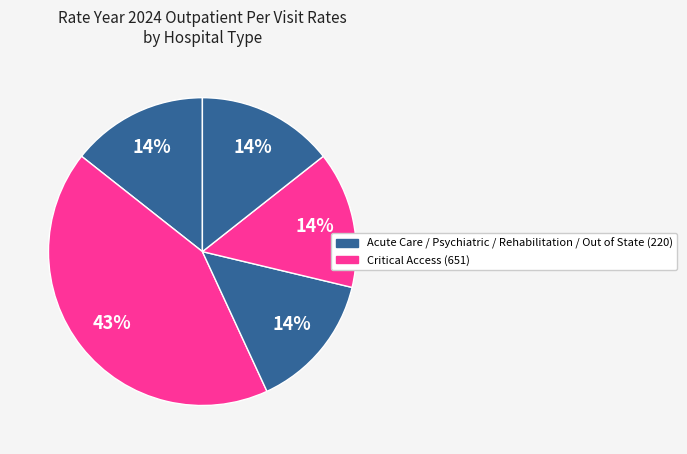

How many slices are in this pie chart?

5